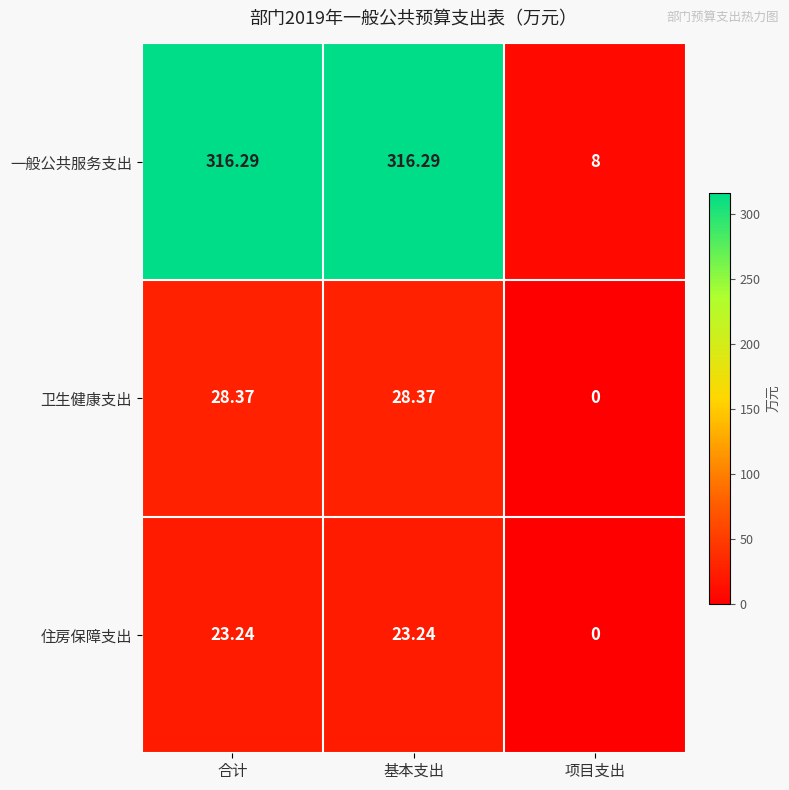

Rank the series at 合计 from lowest to highest value.

住房保障支出, 卫生健康支出, 一般公共服务支出